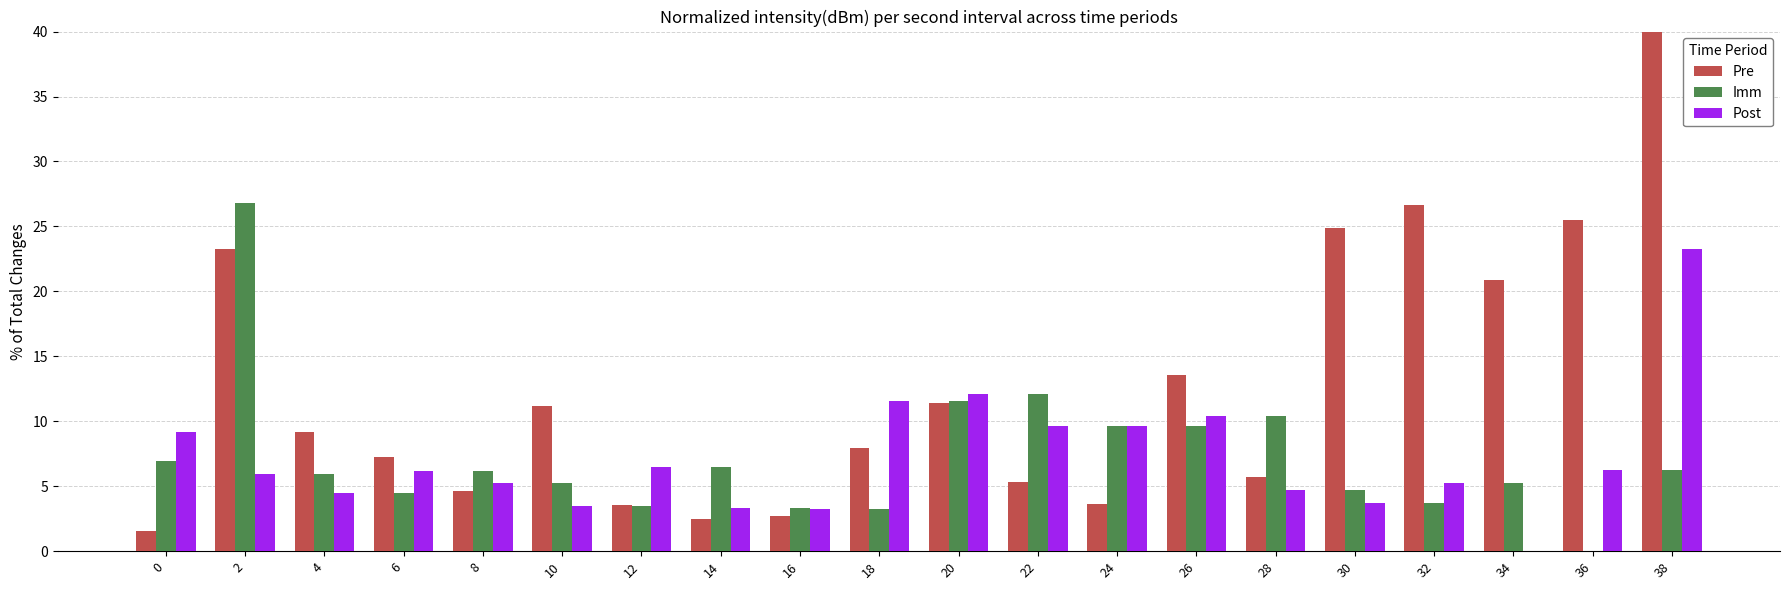

What is the spread (max minus min) of values at 28?

5.7